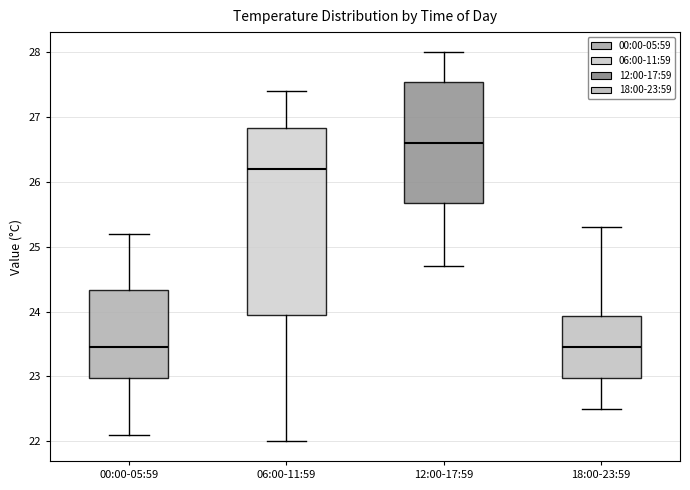

Reading left to right, read every box against the y-axis: the position of its median line, the range the box covers, and the ends of its whiskers. The values are not printed on the chart, so give them approximately, as read against the axis.

00:00-05:59: median 23.5, box 23.0 to 24.3, whiskers 22.1 to 25.2
06:00-11:59: median 26.2, box 24.0 to 26.8, whiskers 22.0 to 27.4
12:00-17:59: median 26.6, box 25.7 to 27.5, whiskers 24.7 to 28.0
18:00-23:59: median 23.5, box 23.0 to 23.9, whiskers 22.5 to 25.3